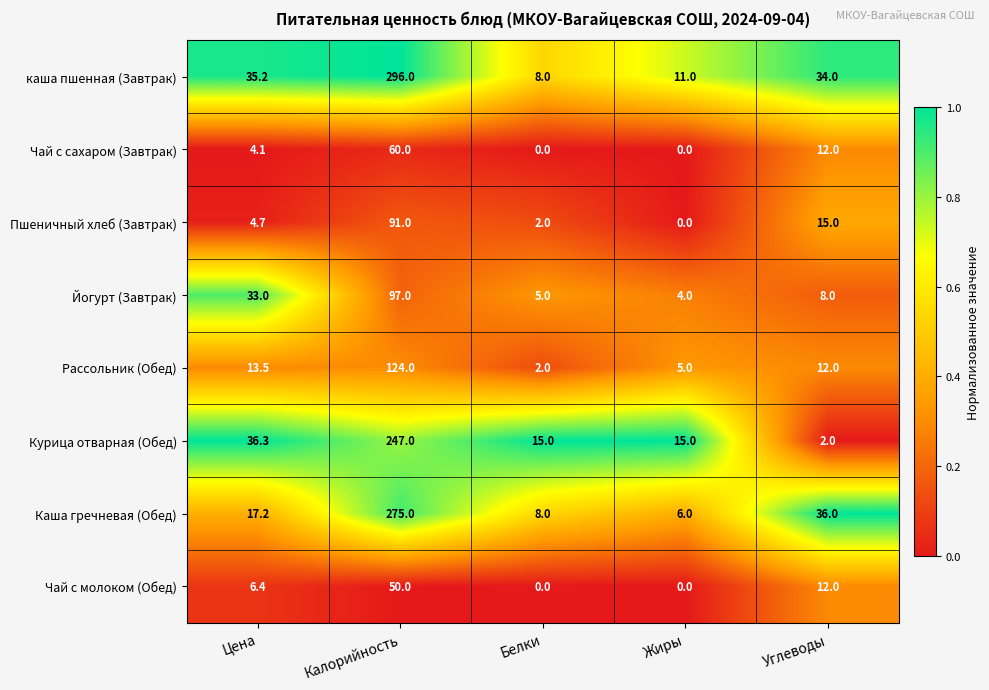

Is it true that Чай с молоком (Обед) equals 72.3 at Калорийность?

False